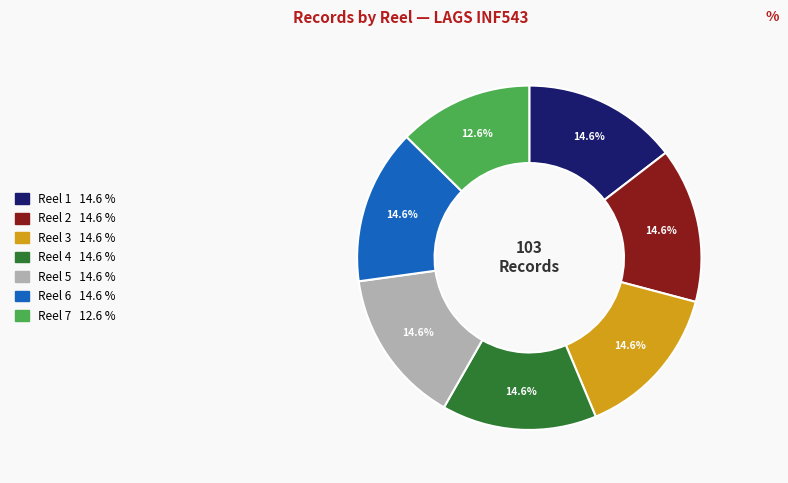

The Reel 1 slice represents 15% of the pie. True or false?

True